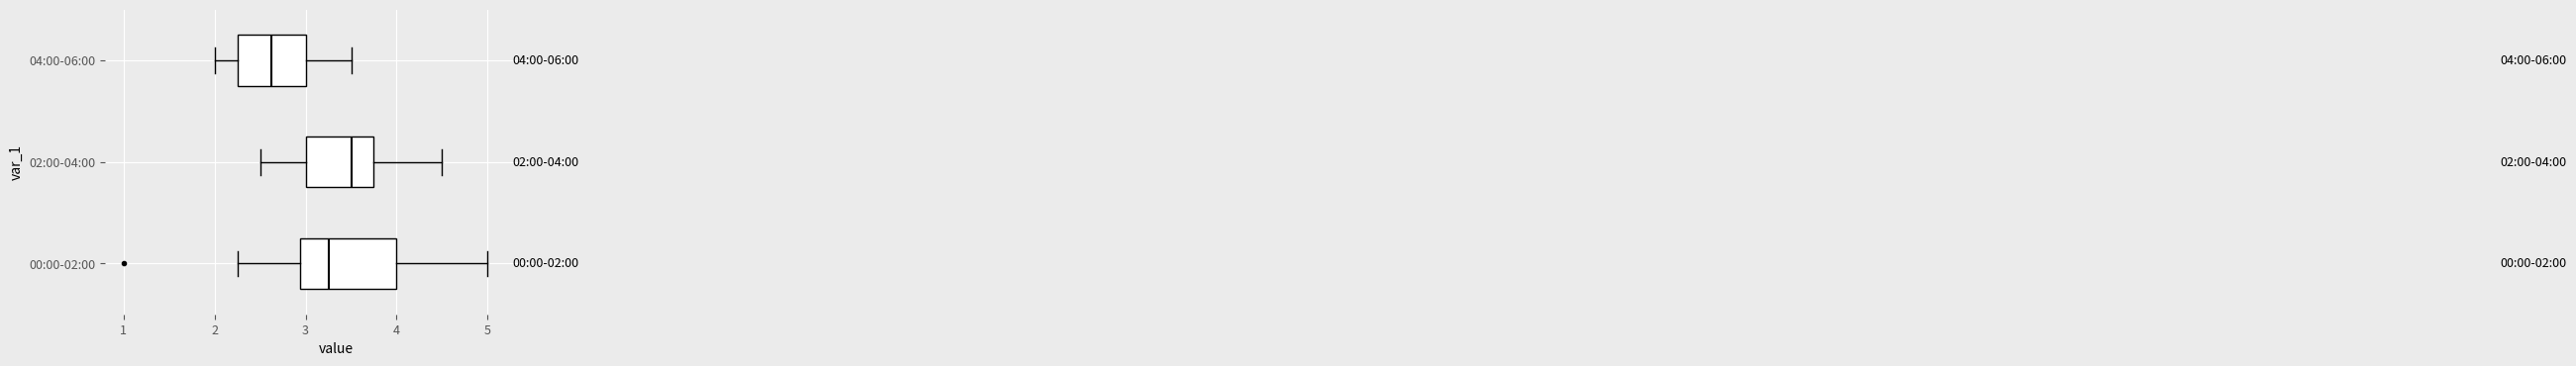

Comparing the boxes themselves (not the whiskers), which one is the widest?

00:00-02:00